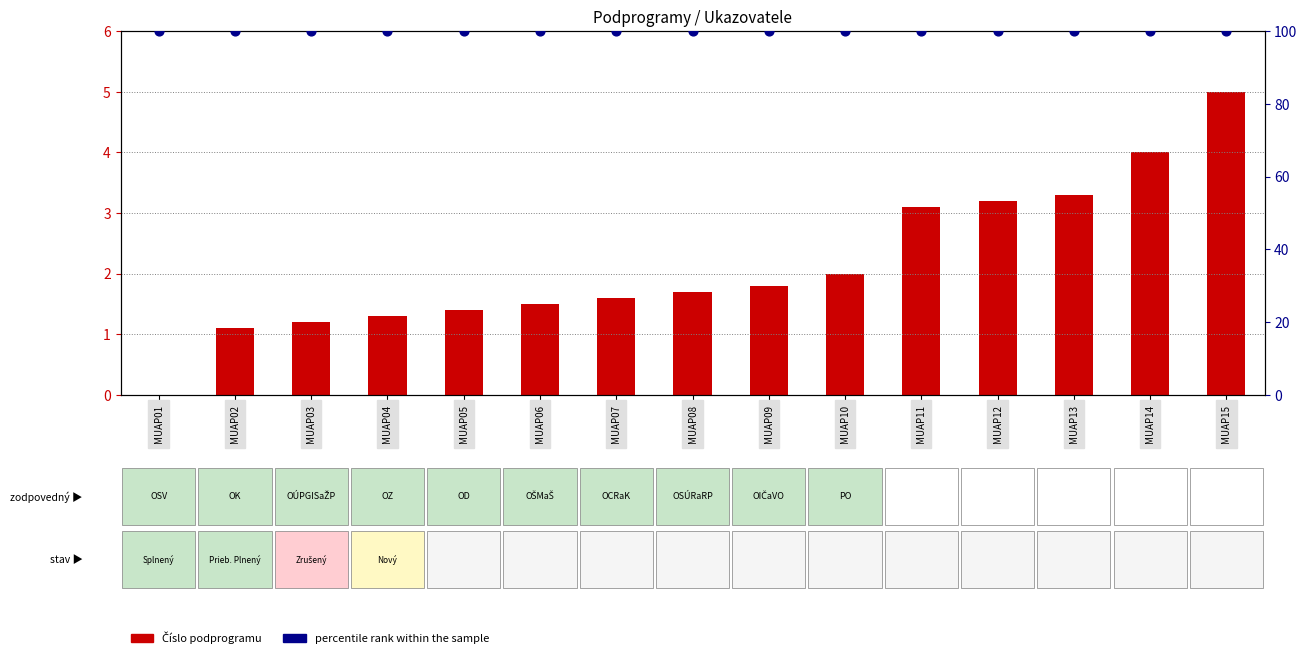

What are all the series names shown in the legend?

Číslo podprogramu, percentile rank within the sample